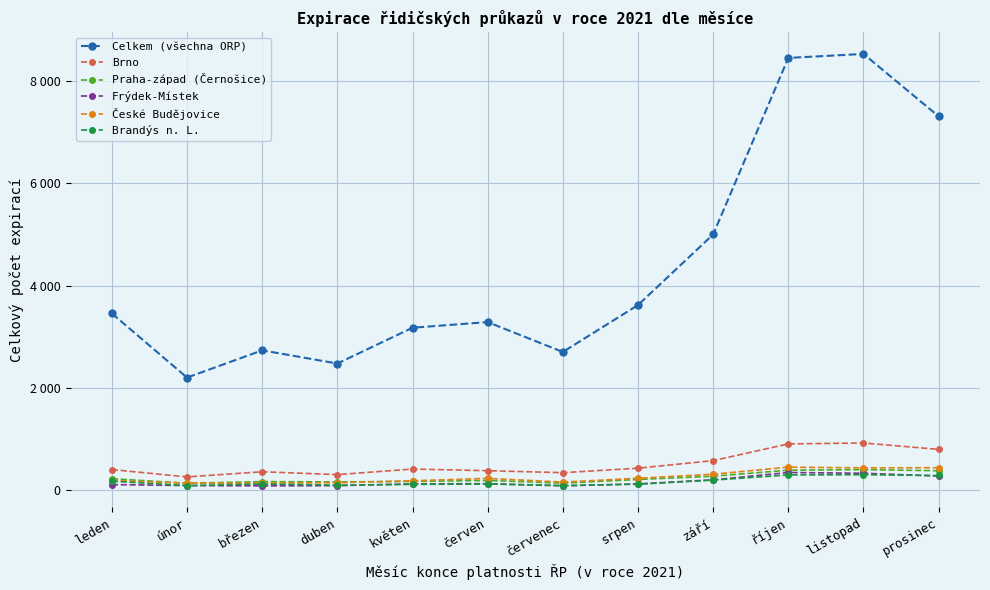

Is this an area chart (filled region under the line)?

No